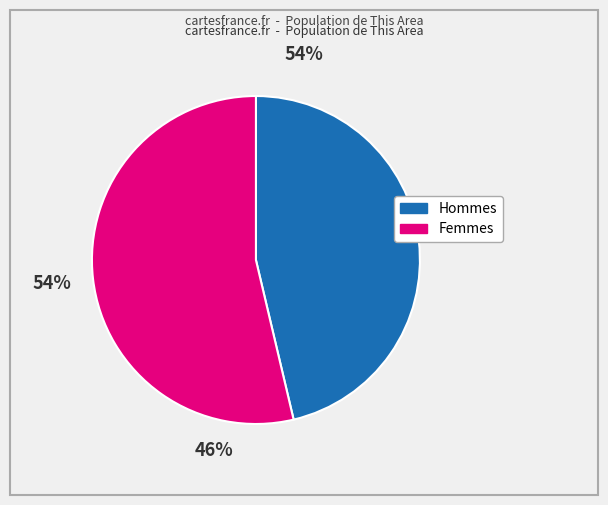

How many slices are in this pie chart?

2